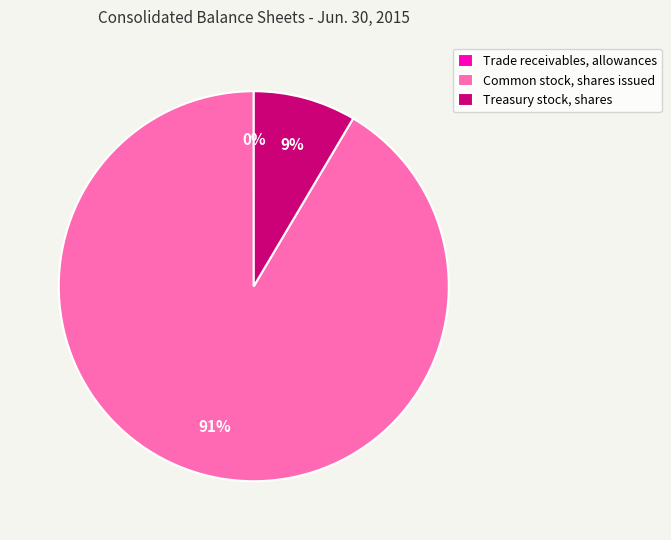

Which slice is the largest?

Common stock, shares issued